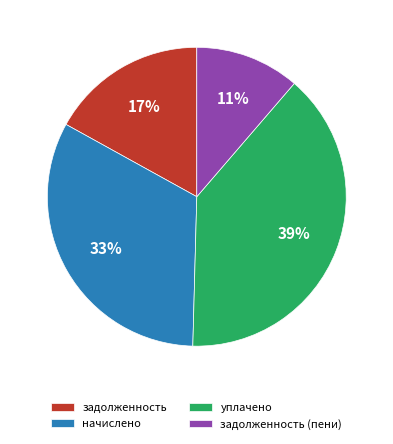

How many segments does this pie chart have?

4